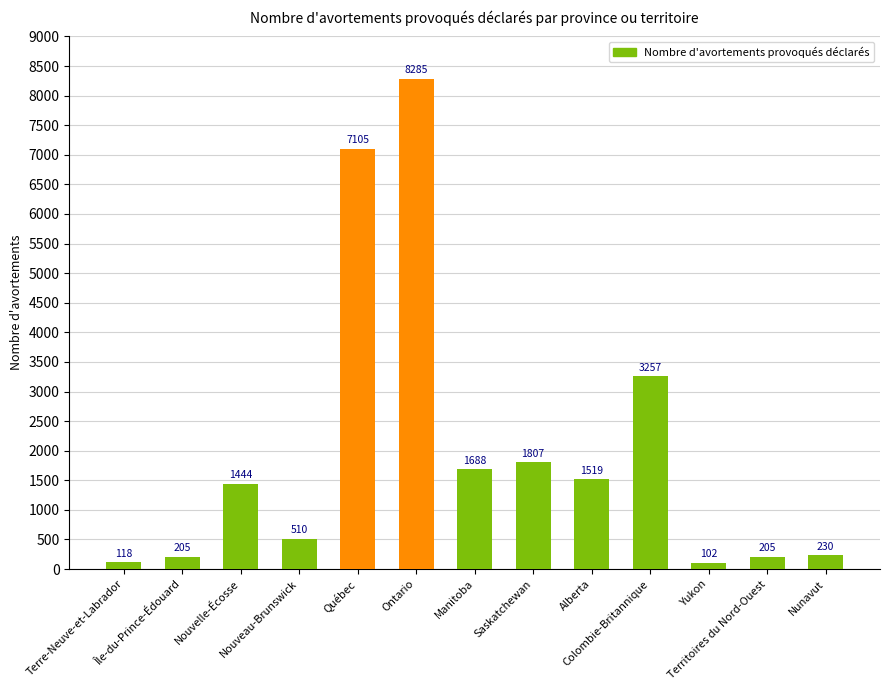

What is the minimum value shown in the chart?

102